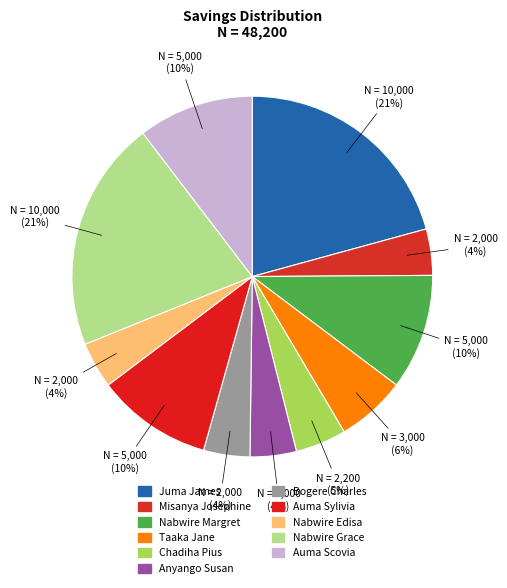

How many segments does this pie chart have?

11